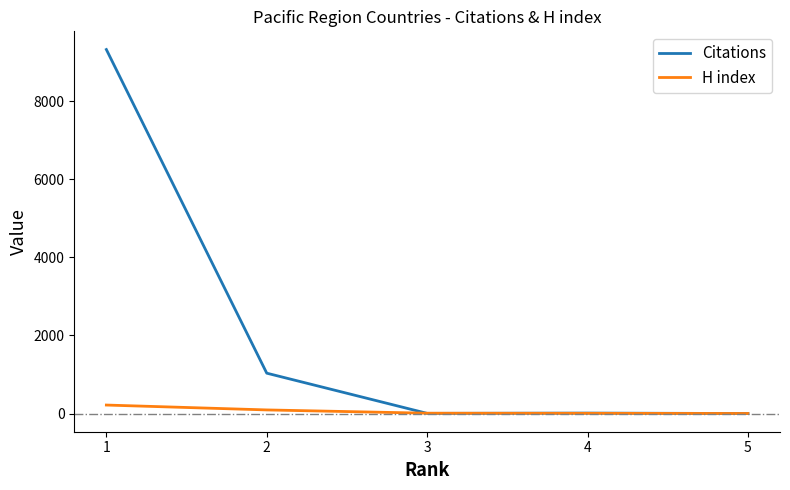

Rank the series by their average value, from lowest to highest.

H index, Citations